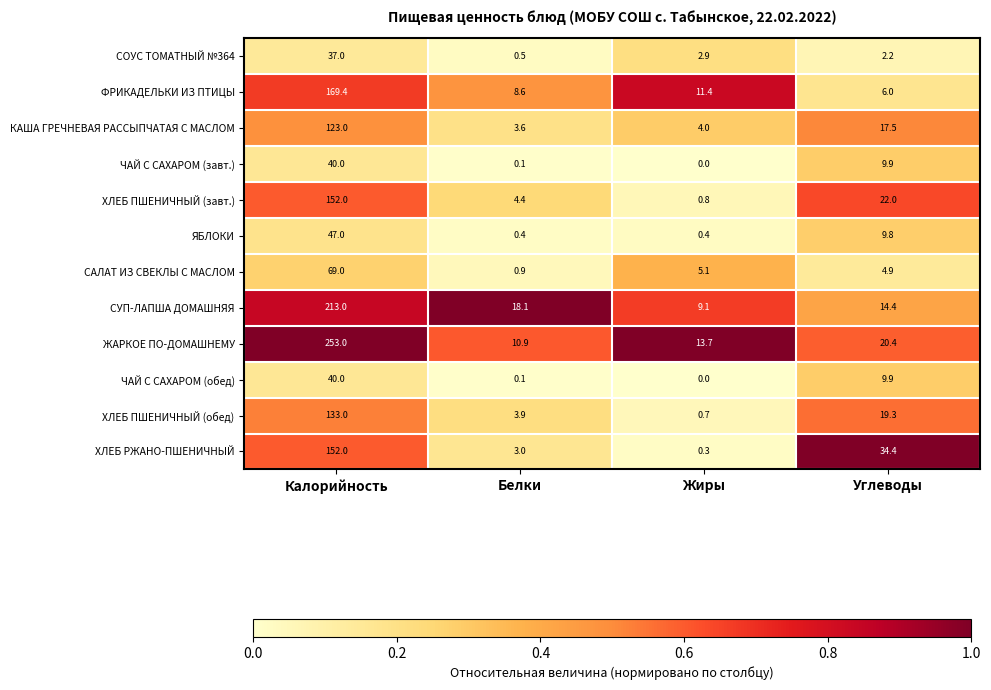

At which label is ЧАЙ С САХАРОМ (обед) closest to 20?

Углеводы